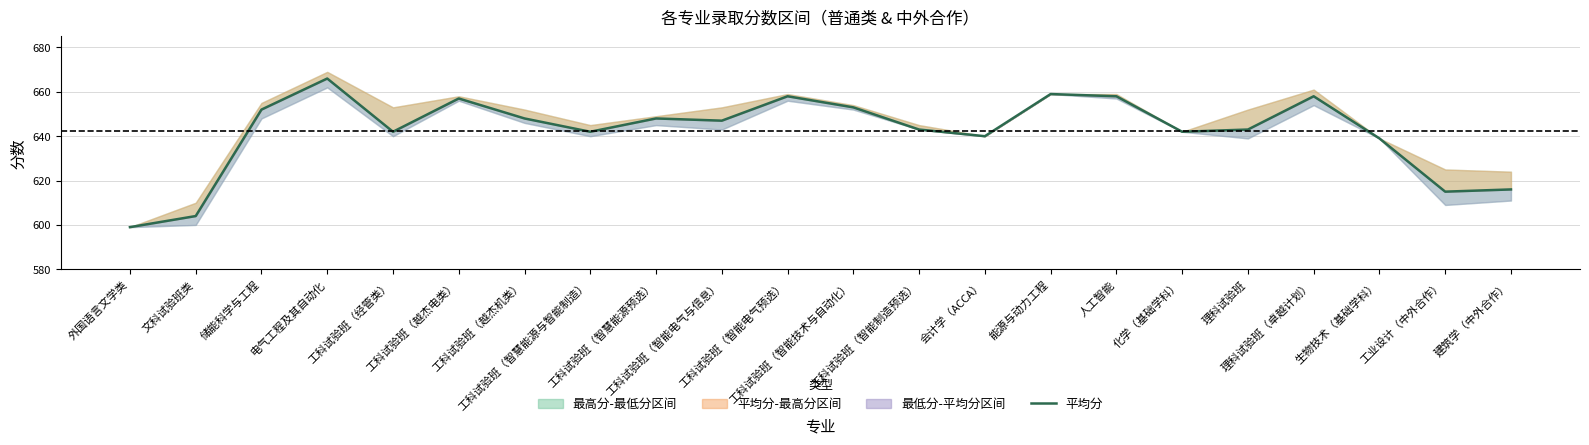

What is the difference between the second highest and second lowest values?

55